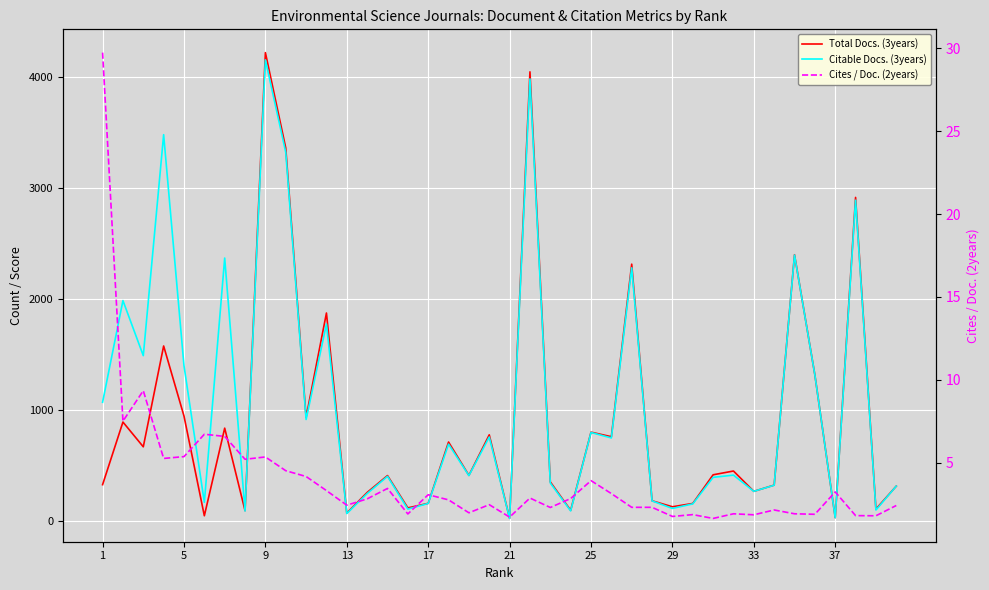

How many values in the Citable Docs. (3years) series exceed 413?

19